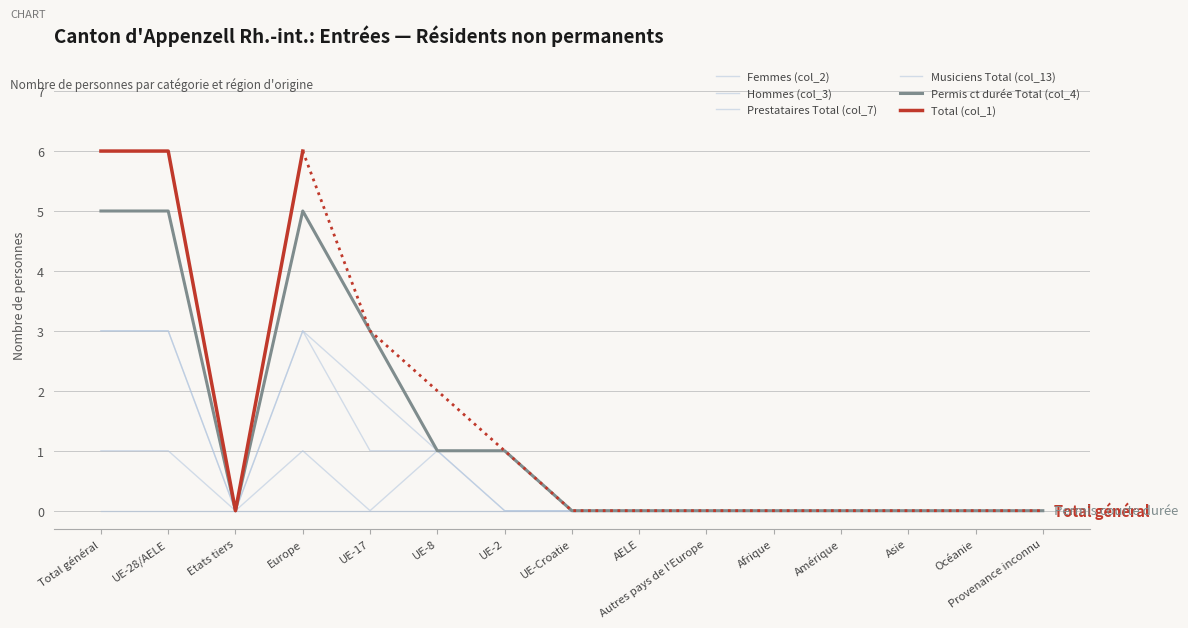

Rank the categories by Hommes (col_3) value from highest to lowest.

Total général, UE-28/AELE, Europe, UE-17, UE-8, Etats tiers, UE-2, UE-Croatie, AELE, Autres pays de l'Europe, Afrique, Amérique, Asie, Océanie, Provenance inconnu